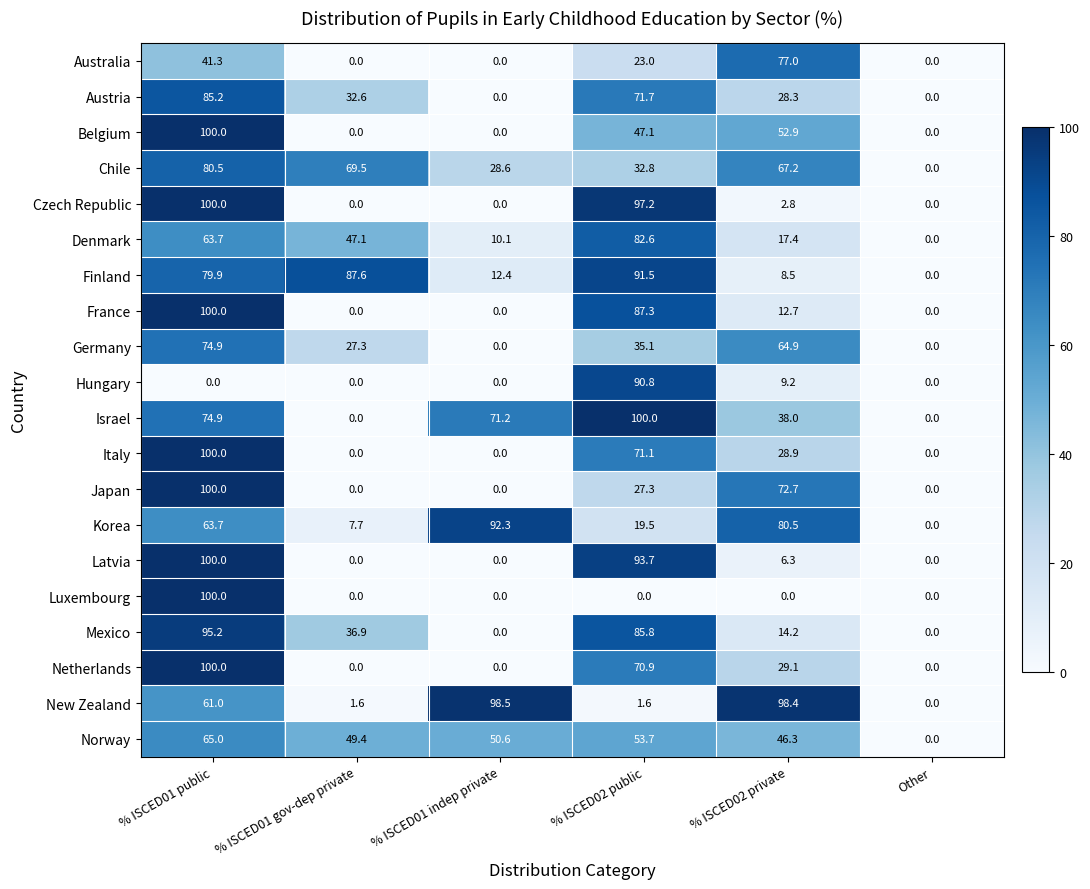

Read the Japan value at % ISCED01 public.

100.0